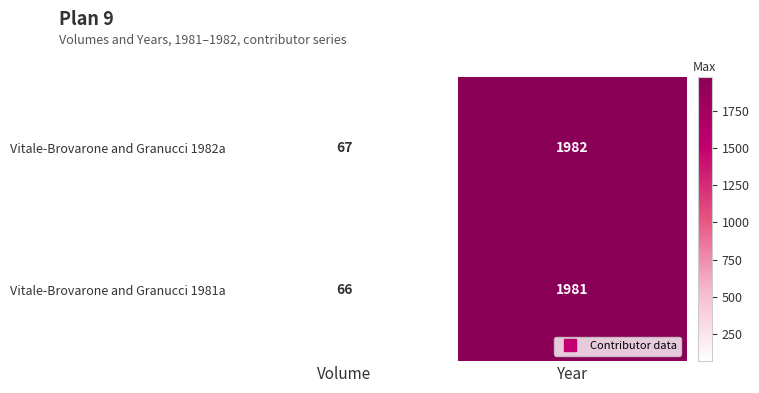

True or false: Vitale-Brovarone and Granucci 1982a has a value of 30 at Volume.

False